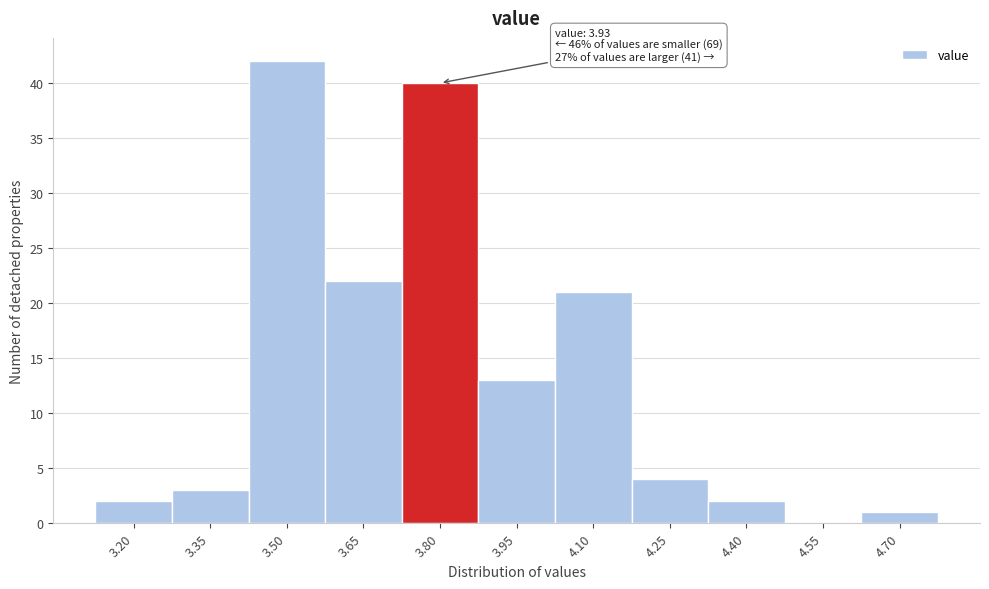

Reading left to right, list all the values displayed in this chart.

3.20=2	3.35=3	3.50=42	3.65=22	3.80=40	3.95=13	4.10=21	4.25=4	4.40=2	4.55=0	4.70=1